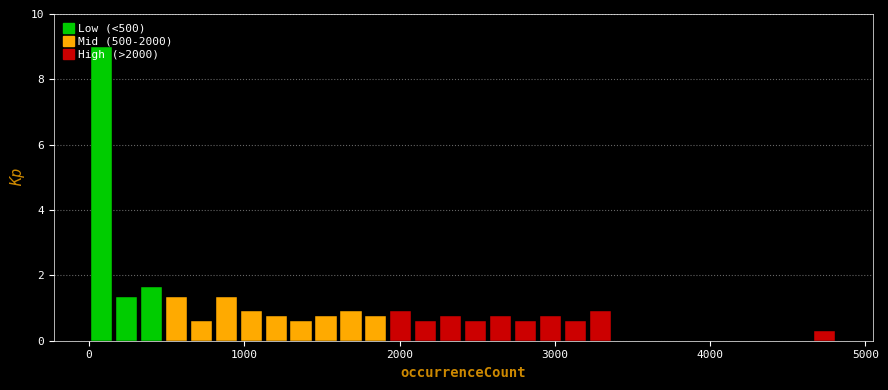

Read against the x-axis, roughly where is the centre of the tallest bar?

100